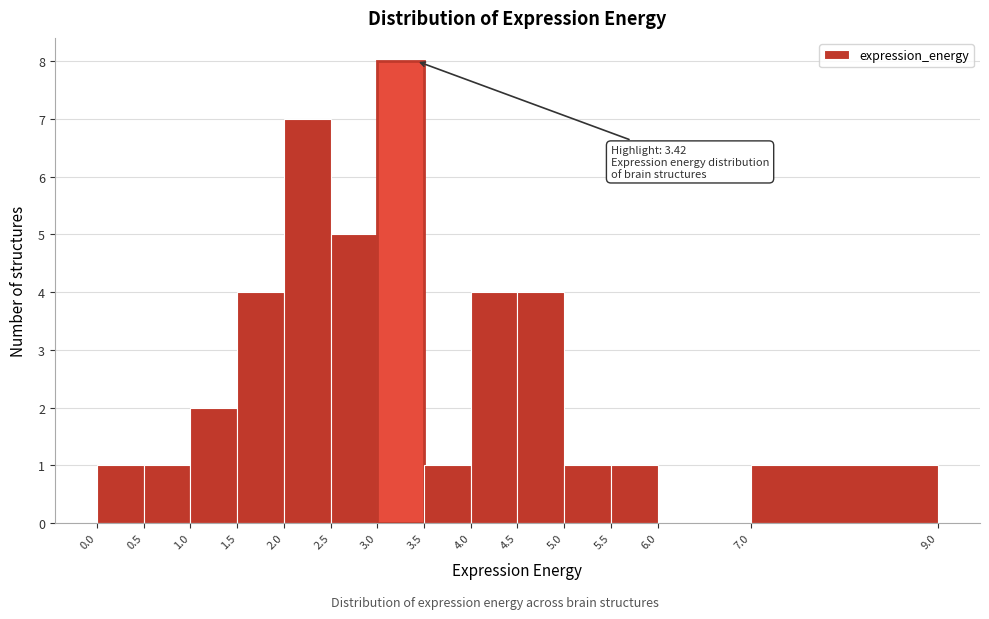

Over which range of the x-axis is the bar tallest?

3.0 to 3.5